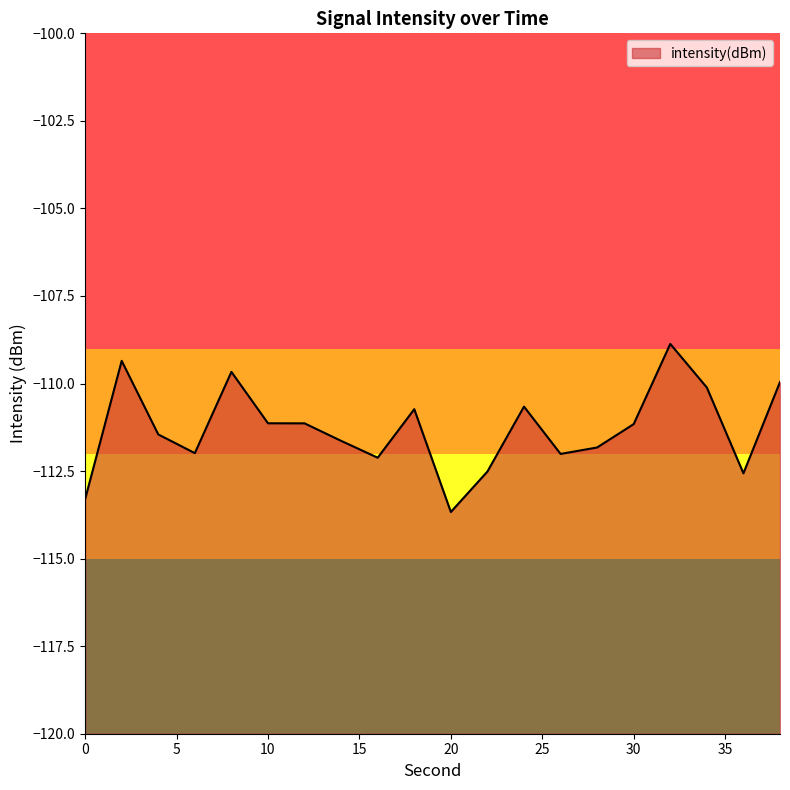

The chart shows a value of -185.8 at 2. True or false?

False